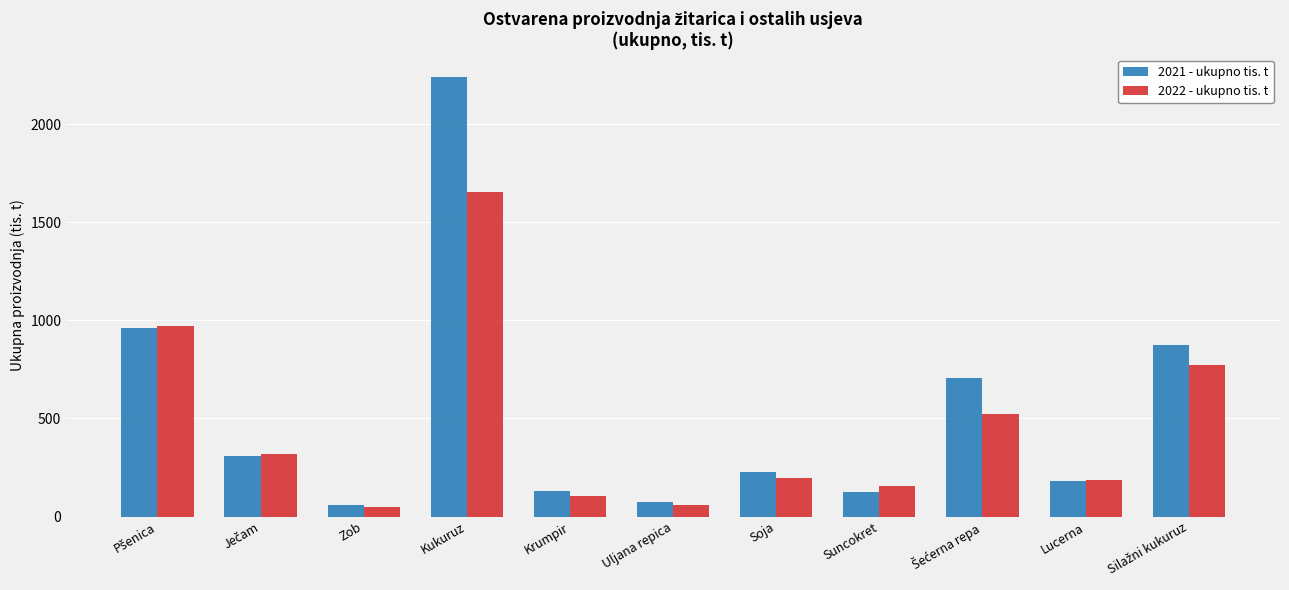

What is the maximum value for 2022 - ukupno tis. t?

1656